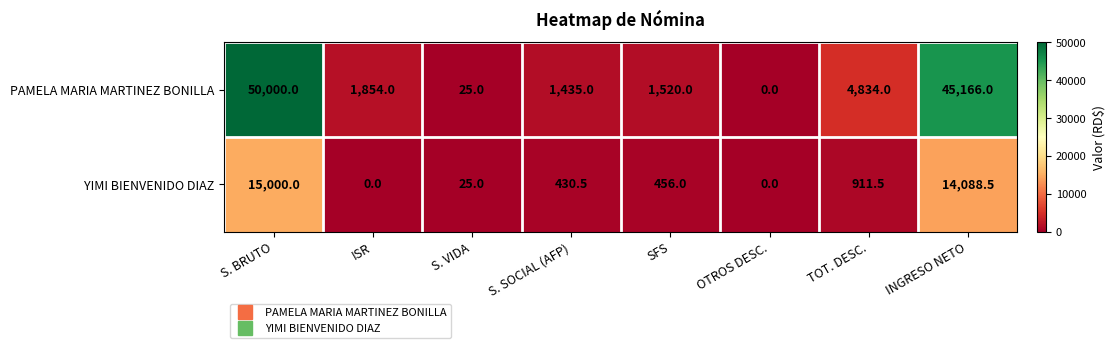

Rank the series at ISR from lowest to highest value.

YIMI BIENVENIDO DIAZ, PAMELA MARIA MARTINEZ BONILLA